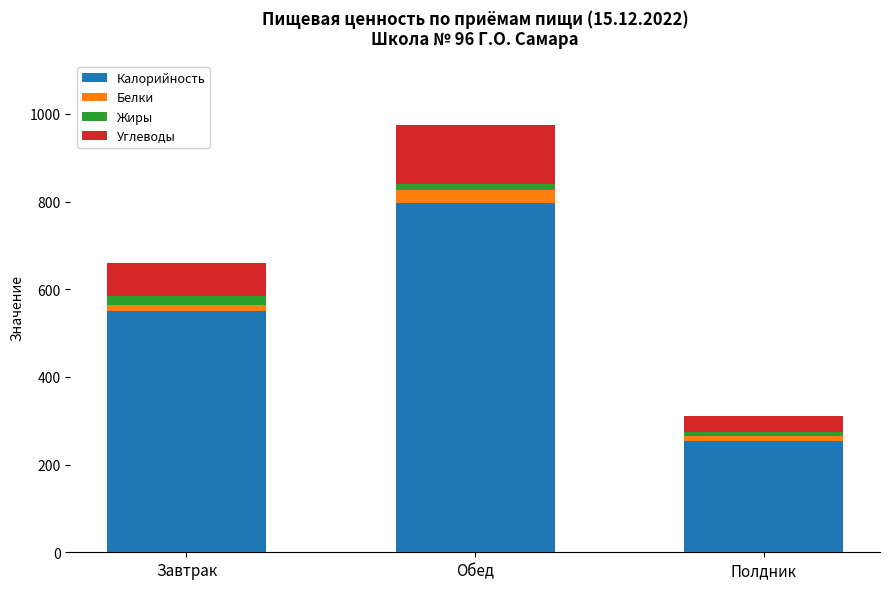

What is the average value of the Калорийность series?

533.8